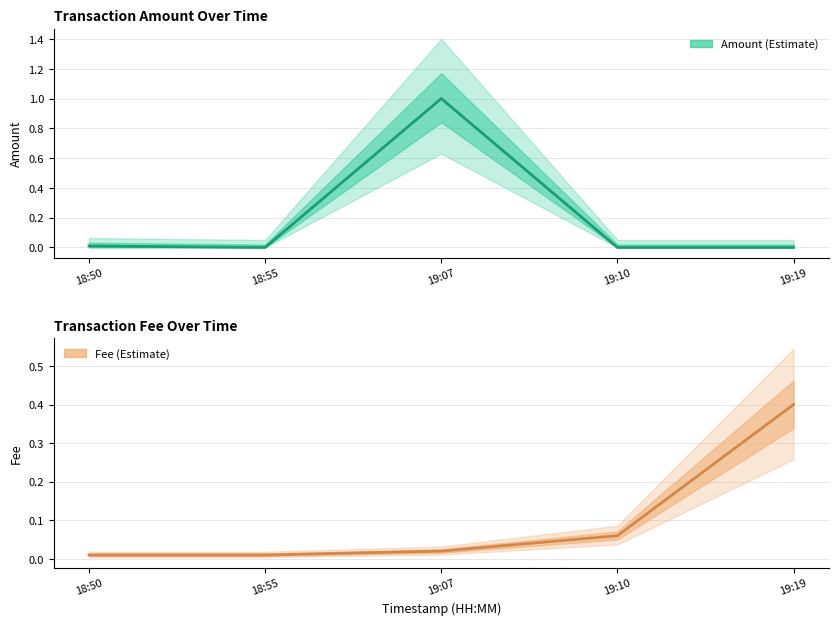

What is the difference between the maximum and second lowest values in the Fee series?

0.4